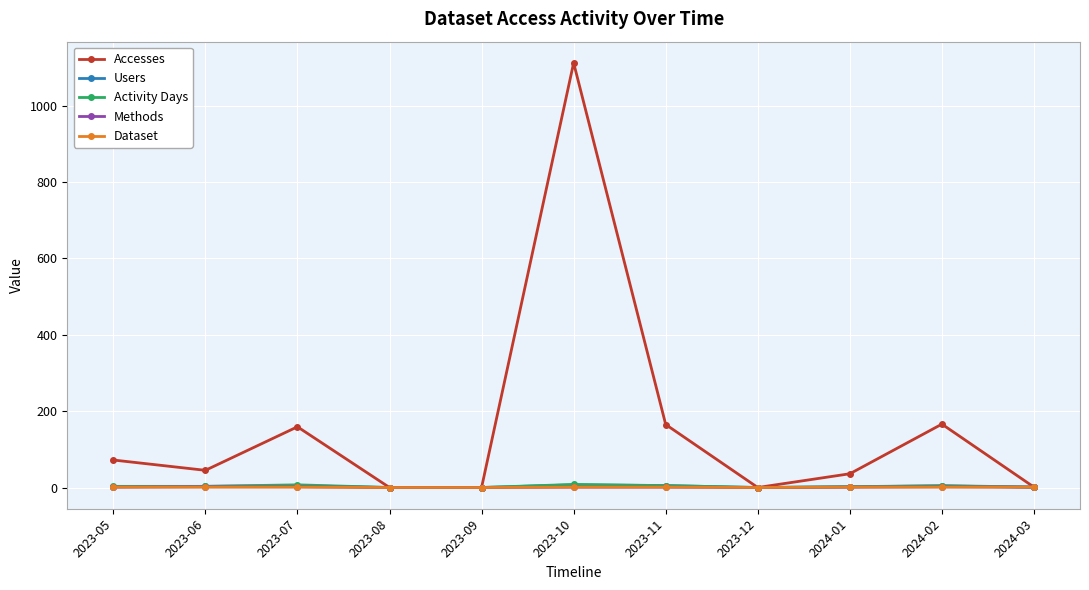

What is the sum of all Methods values?

11